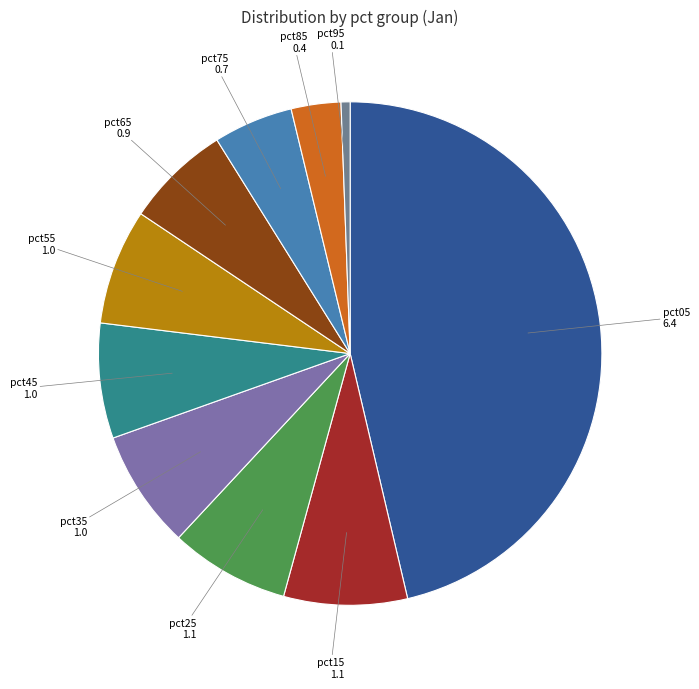

To the nearest percent, what is the average slice percentage?

10%